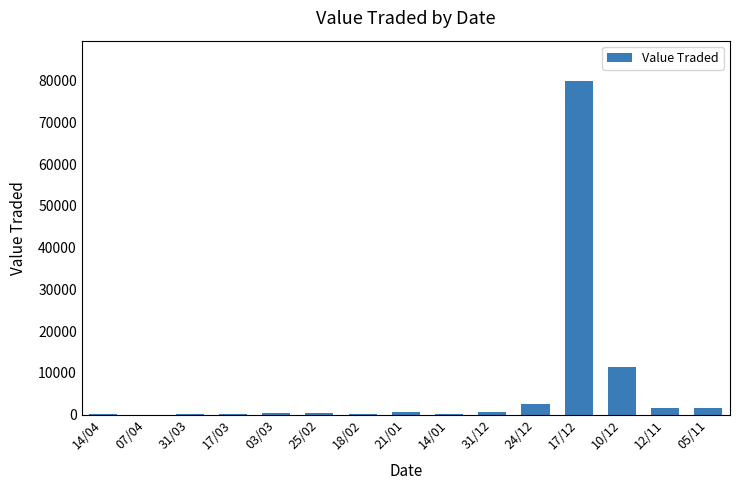

What is the maximum value shown in the chart?

80018